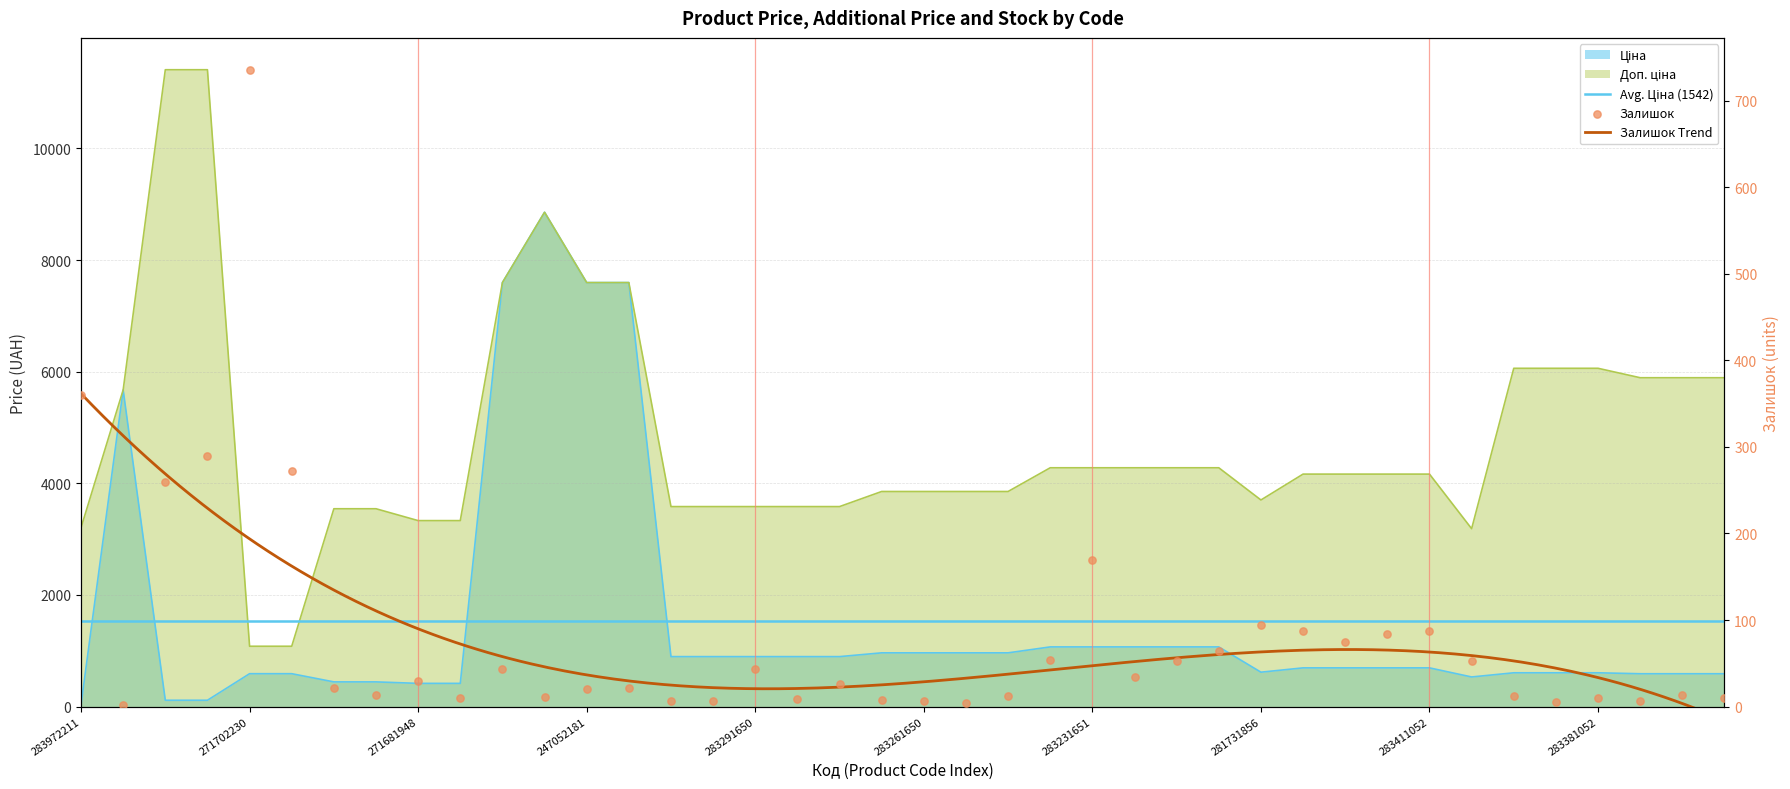

Which series has the largest total across all categories?

Доп. ціна